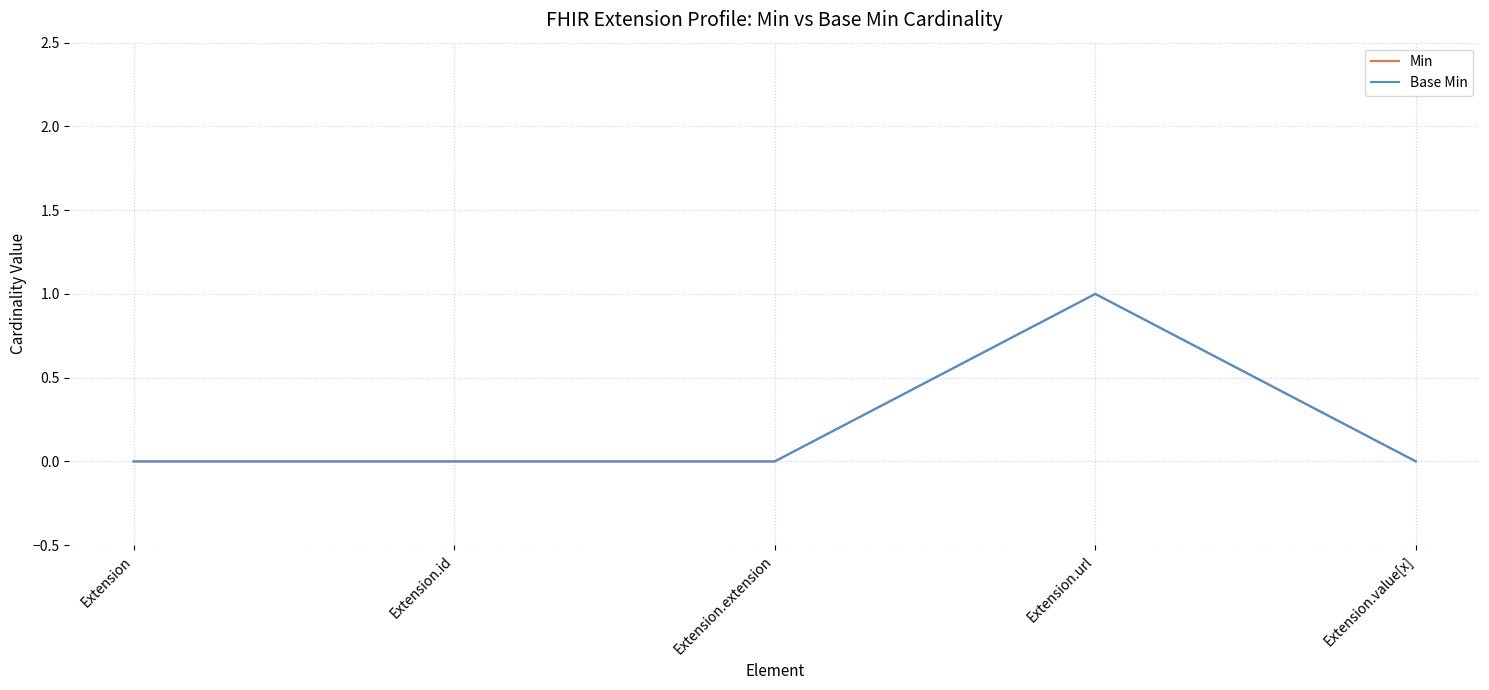

Does the chart display data point markers on the line(s)?

No